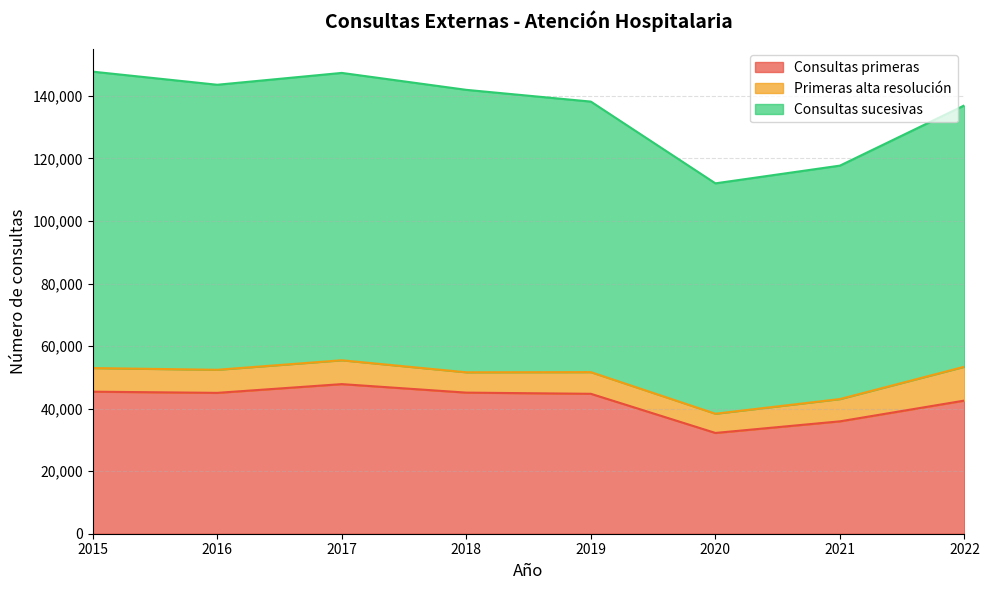

What is the difference between the maximum and second lowest values in the Consultas sucesivas series?

20133